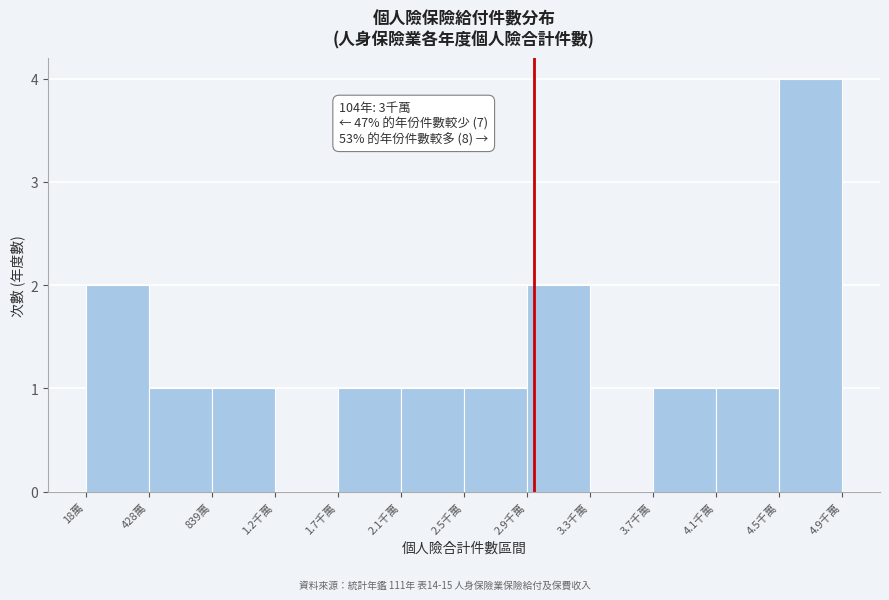

Reading right to left, what are all the values shown in this chart?

4.5千萬=4	4.1千萬=1	3.7千萬=1	3.3千萬=0	2.9千萬=2	2.5千萬=1	2.1千萬=1	1.7千萬=1	1.2千萬=0	839萬=1	428萬=1	18萬=2